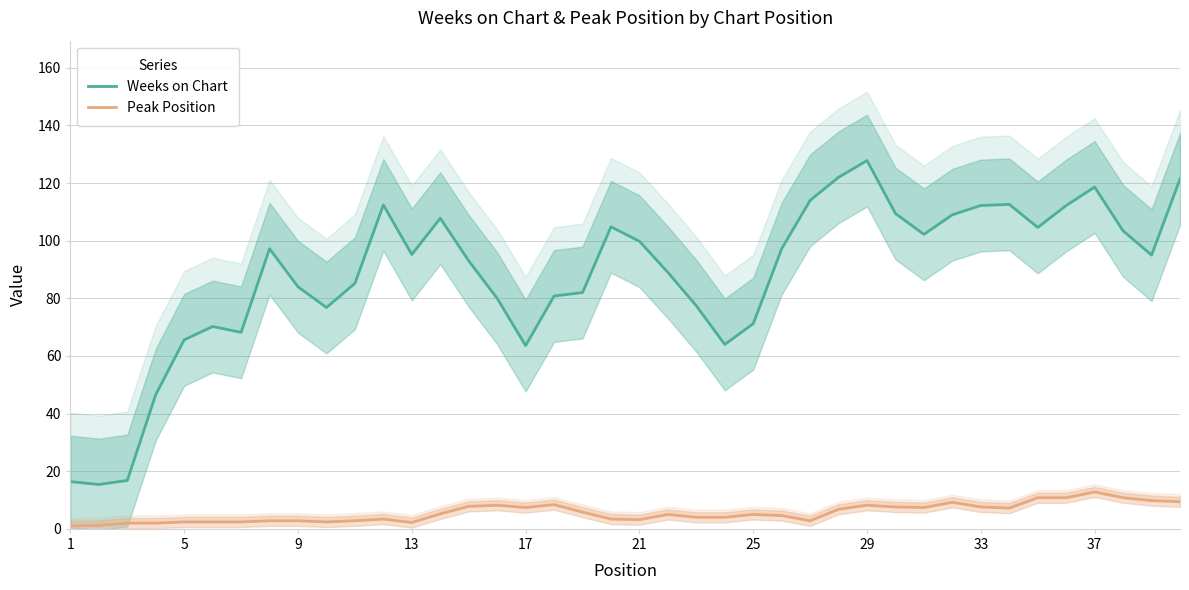

True or false: Peak Position and Weeks on Chart intersect in this chart.

False